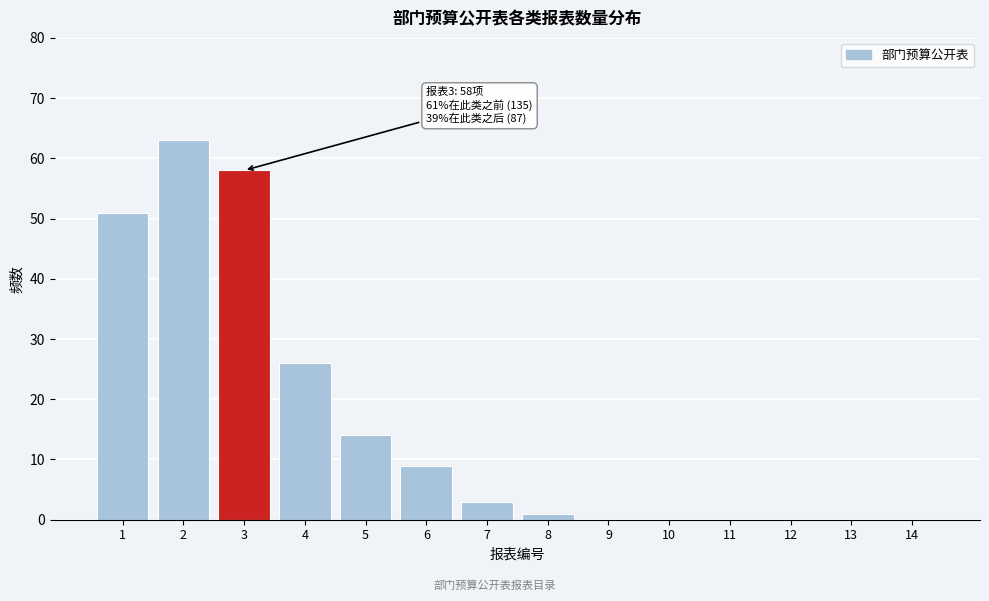

Reading left to right, transcribe all the data shown in this chart.

1=51	2=63	3=58	4=26	5=14	6=9	7=3	8=1	9=0	10=0	11=0	12=0	13=0	14=0